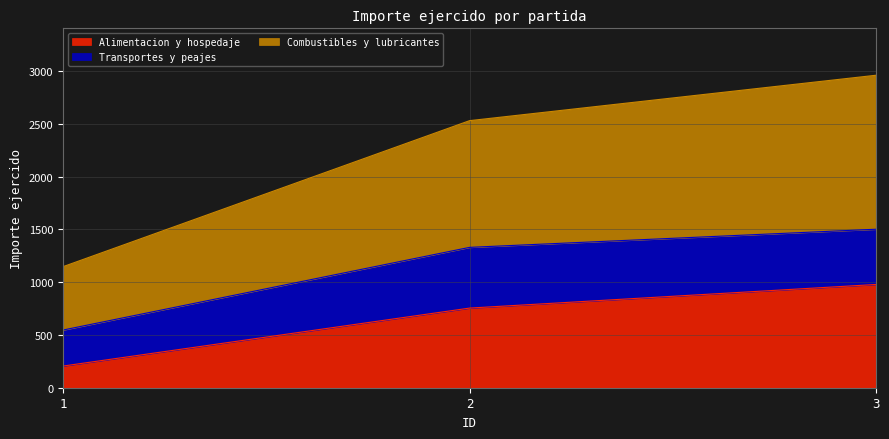

What is the value of the Alimentacion y hospedaje point at the 1st from the left?

205.0